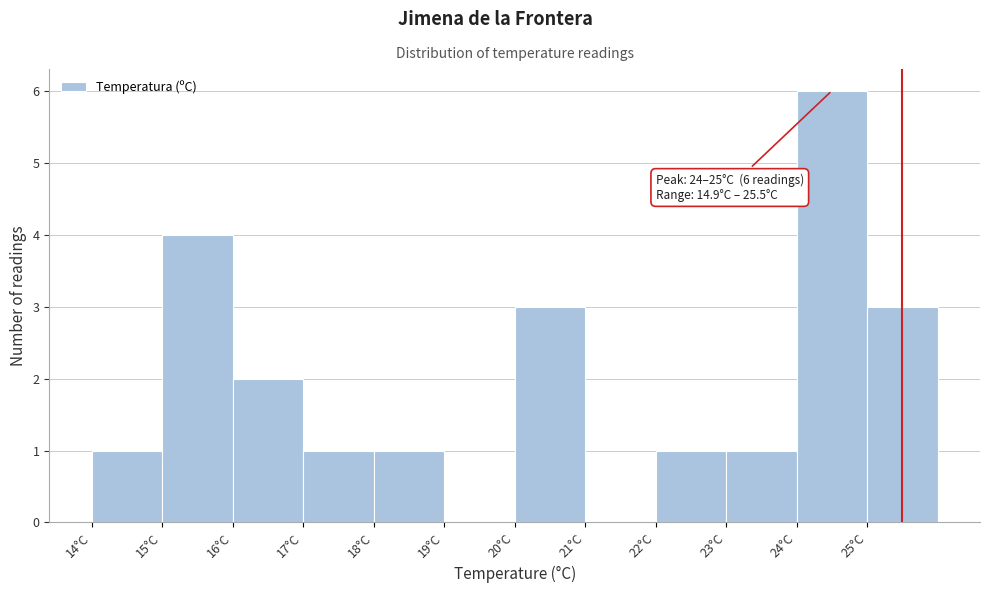

Which range on the x-axis has the tallest bar?

24 to 25